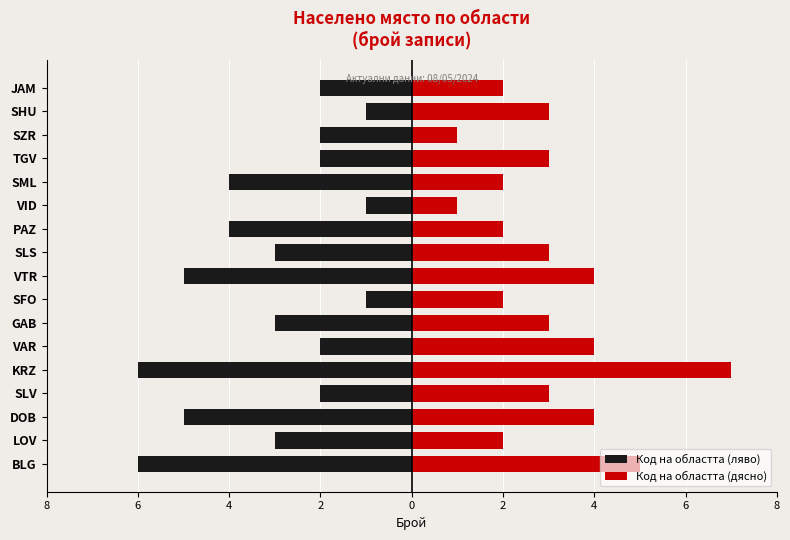

How many data points in Код на областта (дясно) are above 3?

5